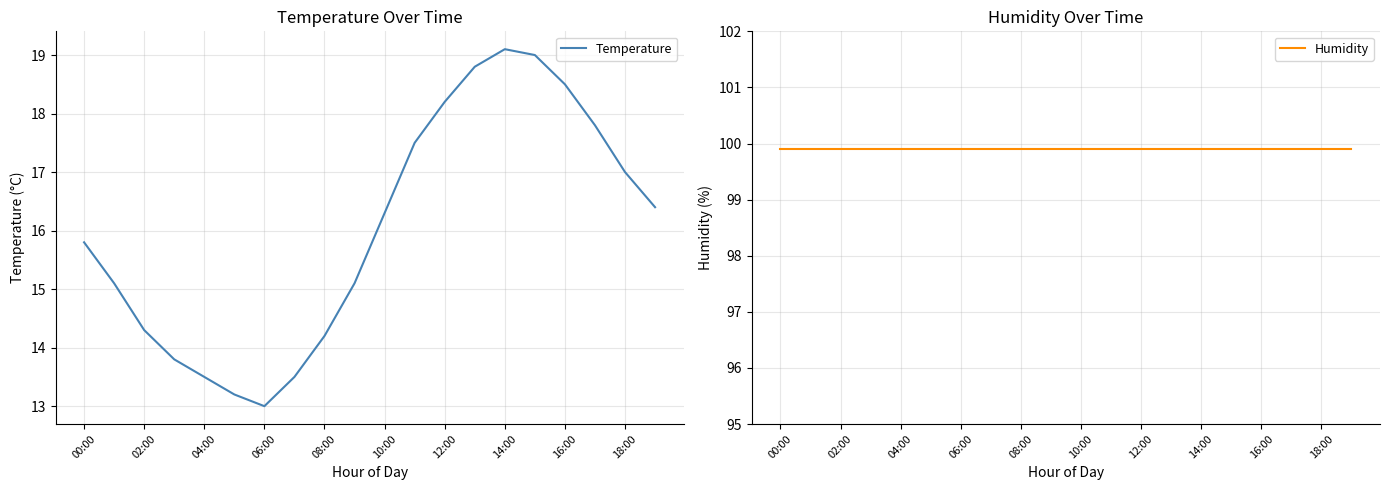

True or false: Temperature has a value of 9.2 at 10:00.

False